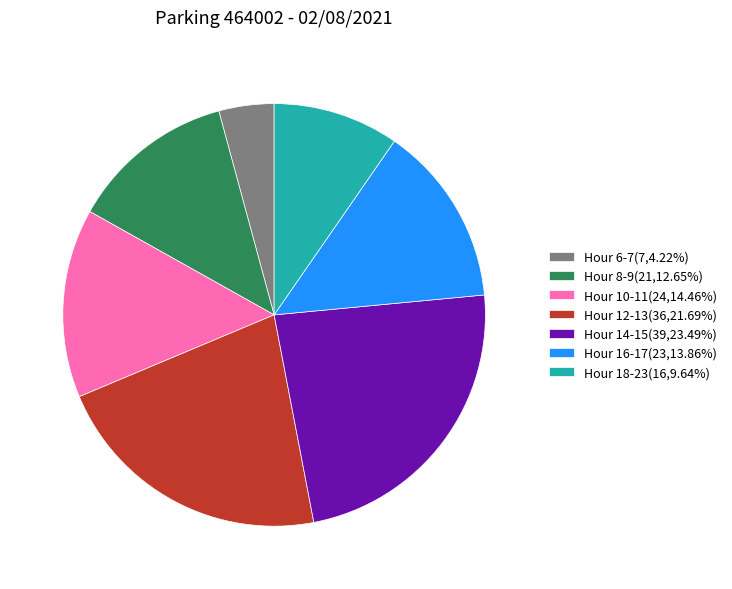

Does any single category account for the majority?

No